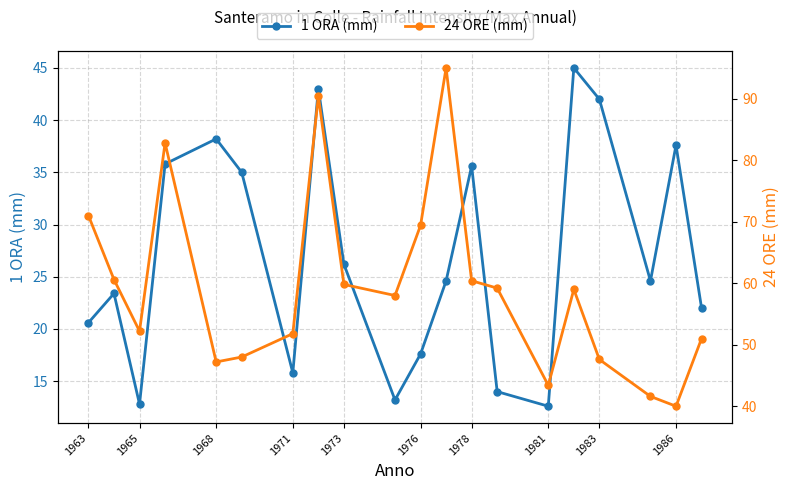

Where is 1 ORA (mm) nearest to the value 28?

1973